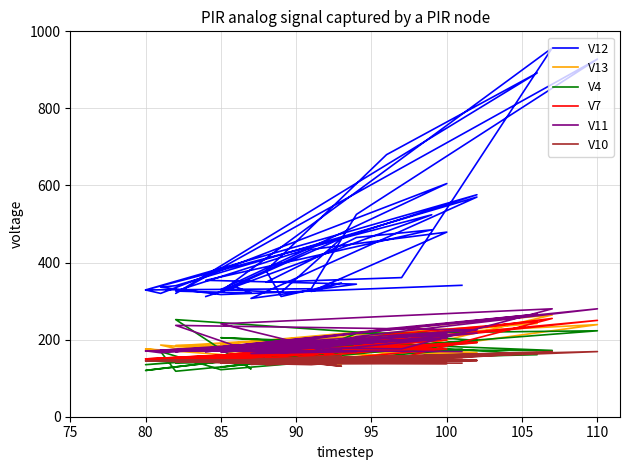

Where is the first local maximum for V12?

80